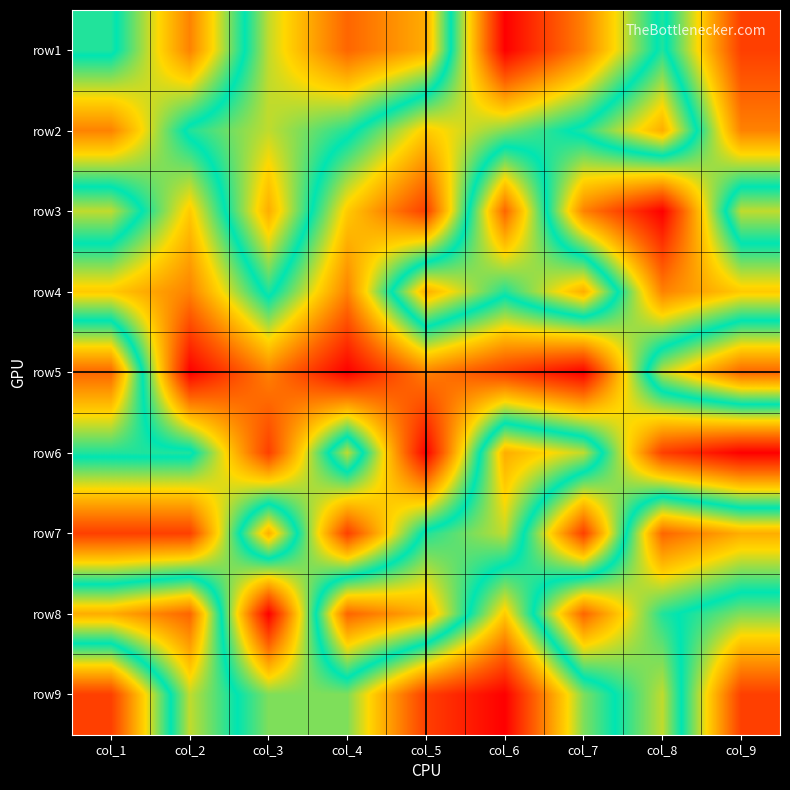

Reading left to right, what are all the values shown in this chart?

row1: col_1=6	col_2=3	col_3=7	col_4=9	col_5=8	col_6=1	col_7=3	col_8=6	col_9=2
row2: col_1=3	col_2=6	col_3=7	col_4=6	col_5=4	col_6=5	col_7=6	col_8=8	col_9=3
row3: col_1=7	col_2=4	col_3=8	col_4=4	col_5=2	col_6=9	col_7=3	col_8=1	col_9=7
row4: col_1=4	col_2=3	col_3=6	col_4=3	col_5=8	col_6=6	col_7=8	col_8=3	col_9=4
row5: col_1=9	col_2=1	col_3=3	col_4=1	col_5=3	col_6=2	col_7=1	col_8=7	col_9=9
row6: col_1=6	col_2=6	col_3=2	col_4=7	col_5=1	col_6=8	col_7=7	col_8=2	col_9=1
row7: col_1=2	col_2=2	col_3=8	col_4=2	col_5=6	col_6=7	col_7=2	col_8=9	col_9=8
row8: col_1=8	col_2=9	col_3=1	col_4=9	col_5=8	col_6=4	col_7=9	col_8=6	col_9=5
row9: col_1=2	col_2=7	col_3=5	col_4=5	col_5=2	col_6=1	col_7=5	col_8=7	col_9=2